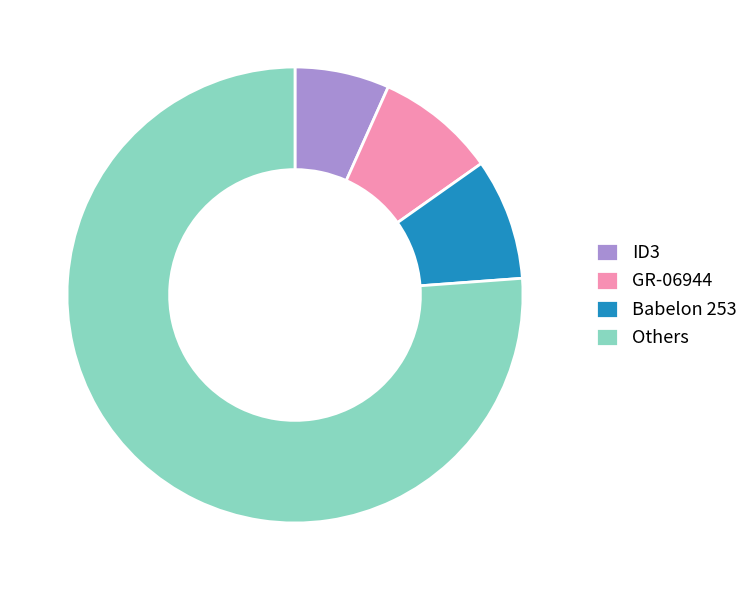

Is it true that ID3 is 7% of the pie?

True